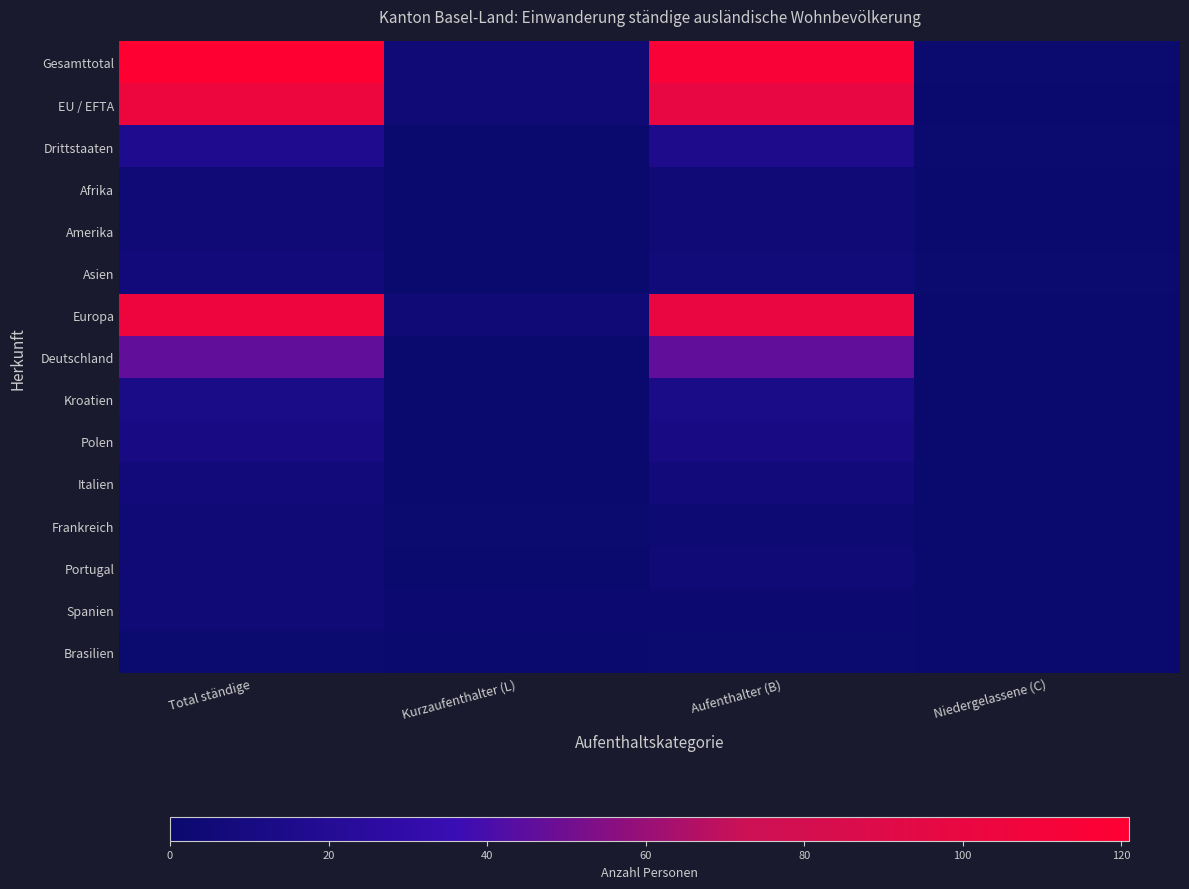

Between Kurzaufenthalter (L) and Aufenthalter (B), which is larger?

Aufenthalter (B)